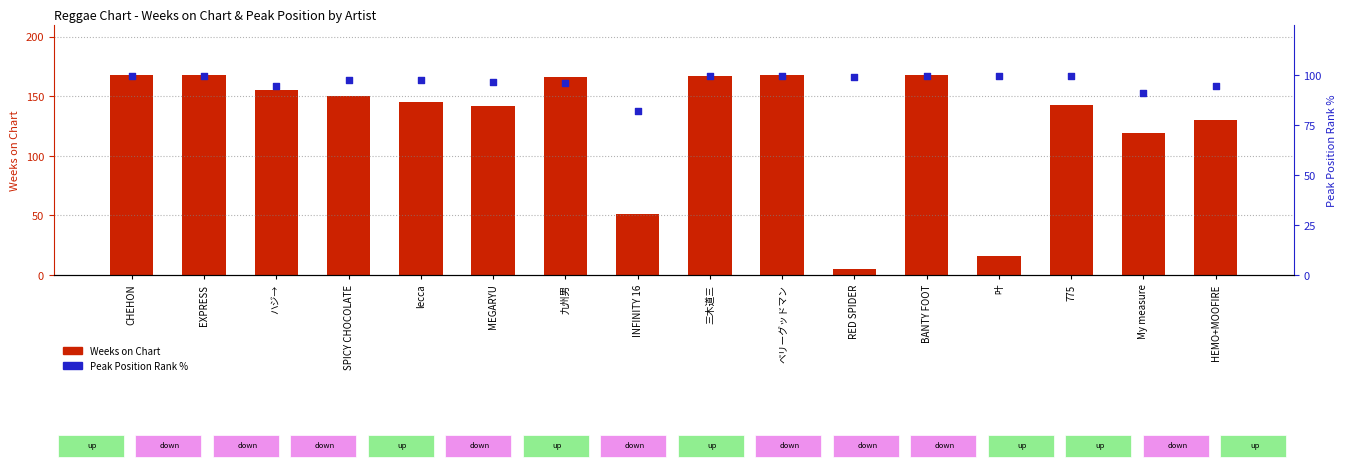

Is the value of Peak Position (rank %) at EXPRESS greater than the value of Weeks on Chart at SPICY CHOCOLATE?

No